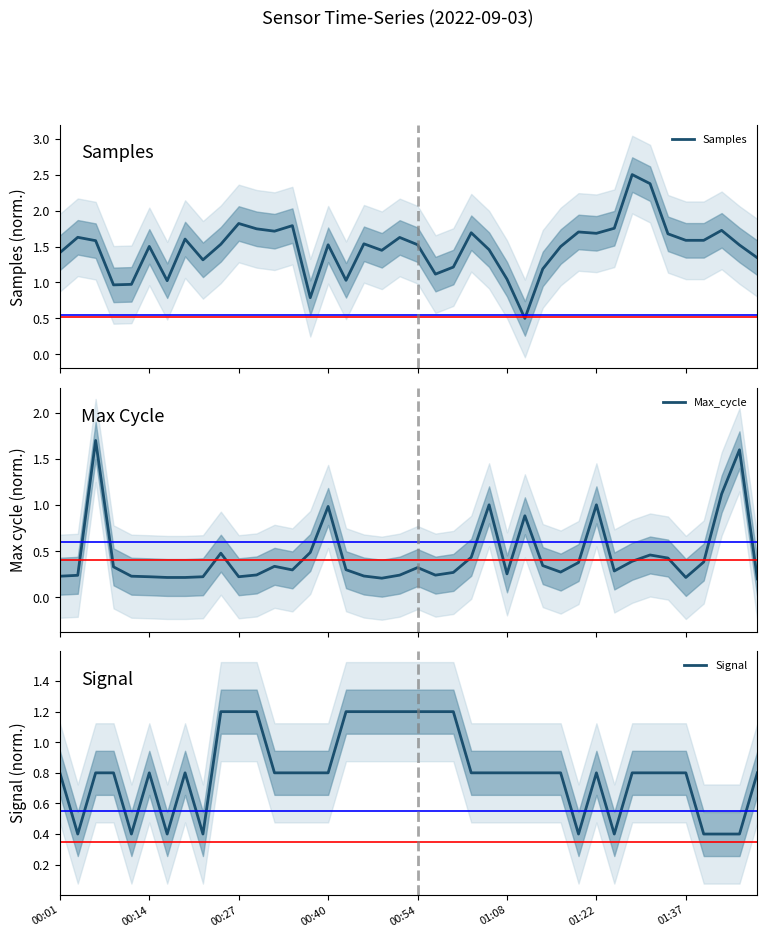

What is the minimum value for Samples?

0.5